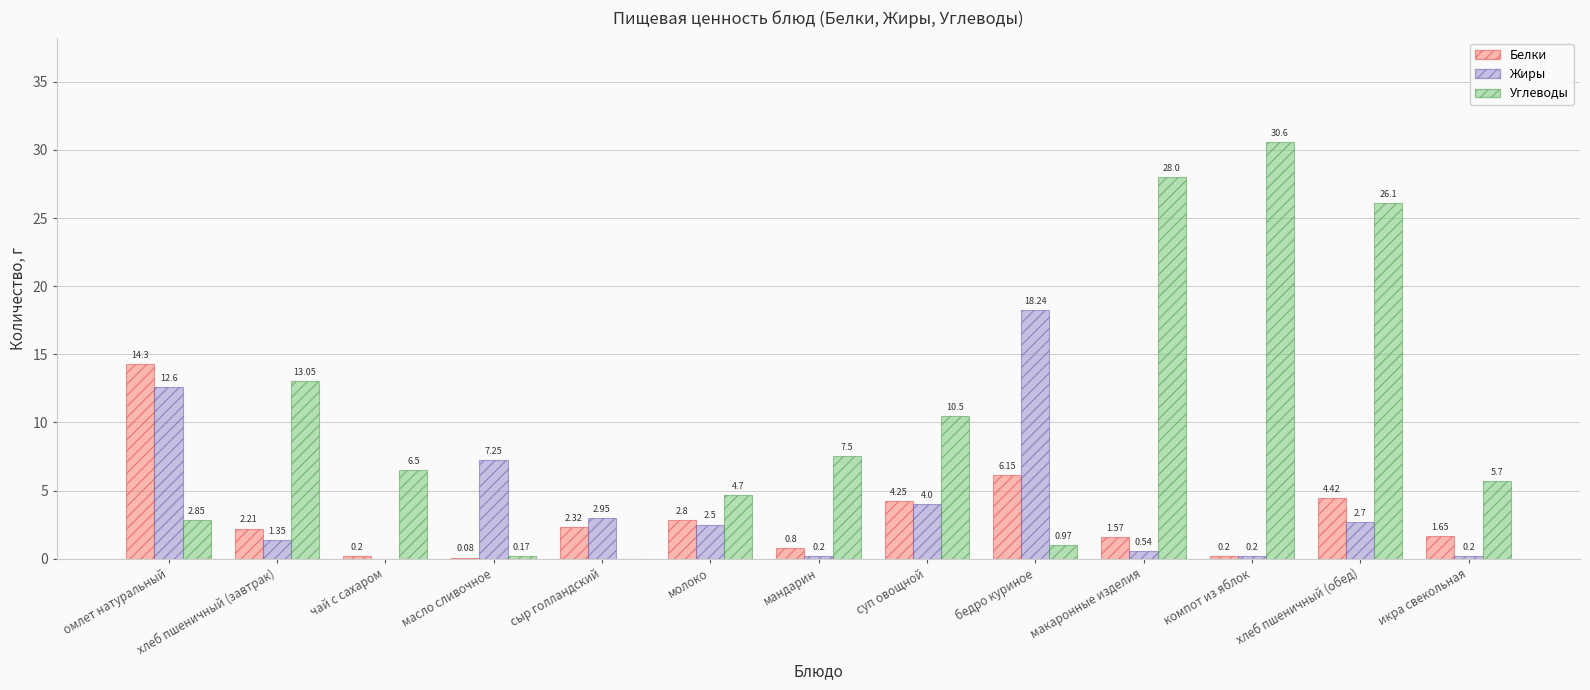

Is the value of Белки at бедро куриное greater than the value of Углеводы at хлеб пшеничный (обед)?

No